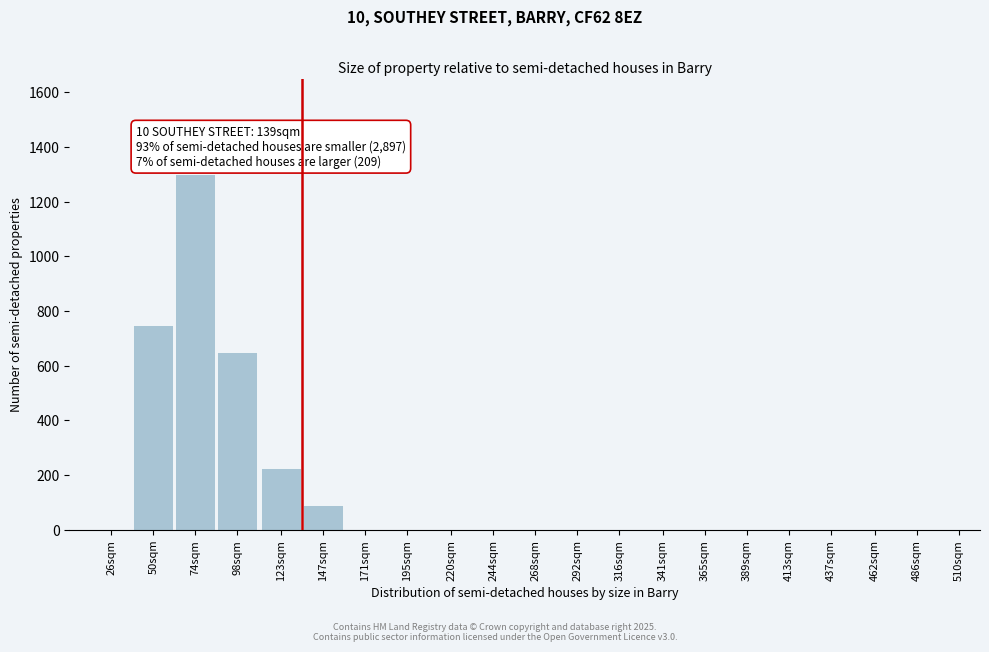

Reading left to right, what are all the values shown in this chart?

26sqm=0	50sqm=750	74sqm=1300	98sqm=650	123sqm=225	147sqm=90	171sqm=0	195sqm=0	220sqm=0	244sqm=0	268sqm=0	292sqm=0	316sqm=0	341sqm=0	365sqm=0	389sqm=0	413sqm=0	437sqm=0	462sqm=0	486sqm=0